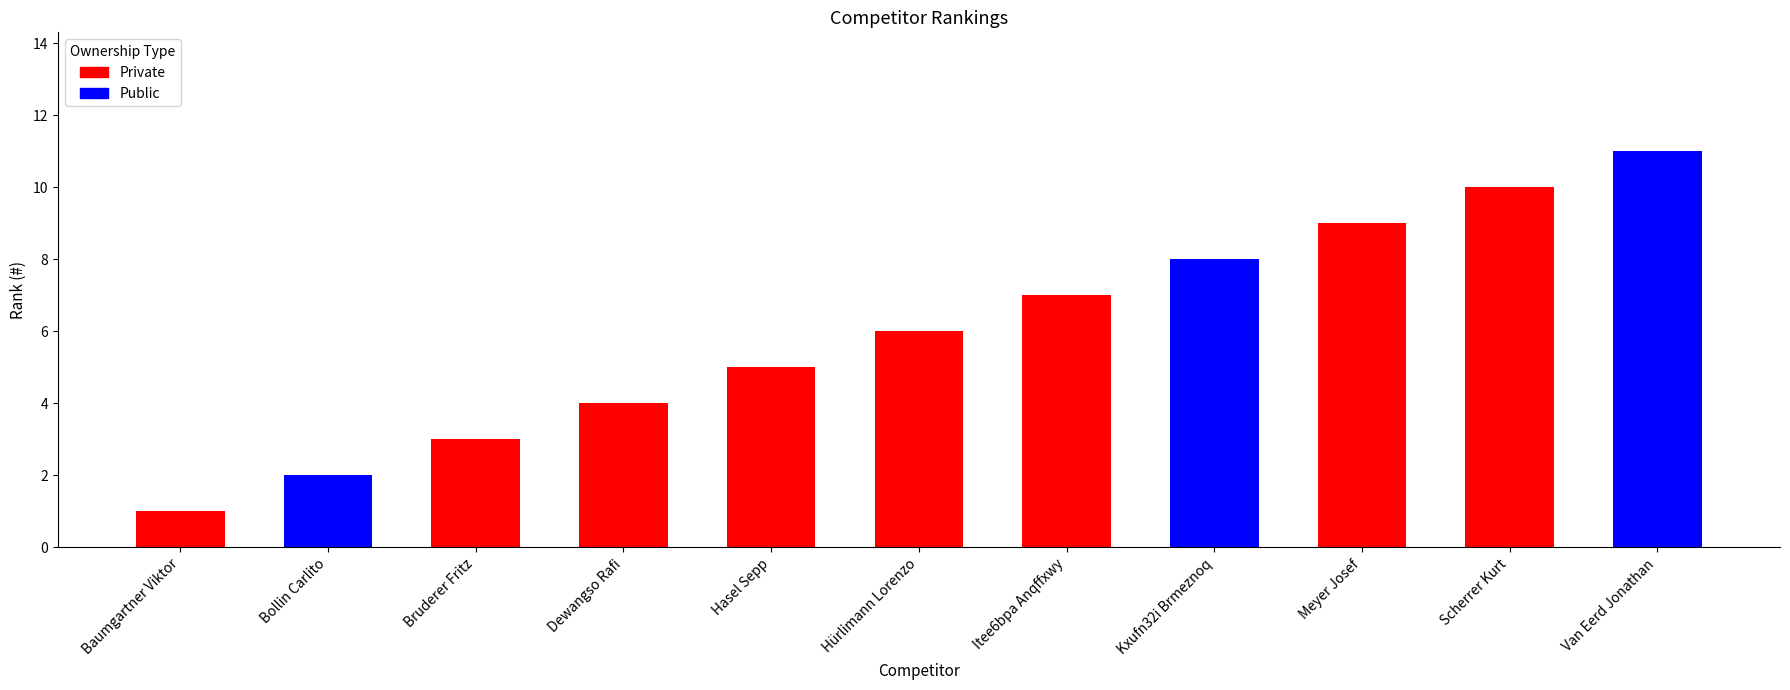

Count the number of categories in the chart.

11